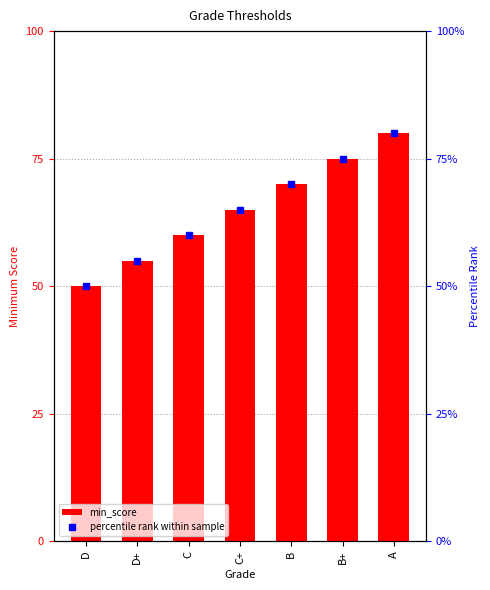

Is the value of percentile rank within sample at B greater than the value of min_score at C+?

No